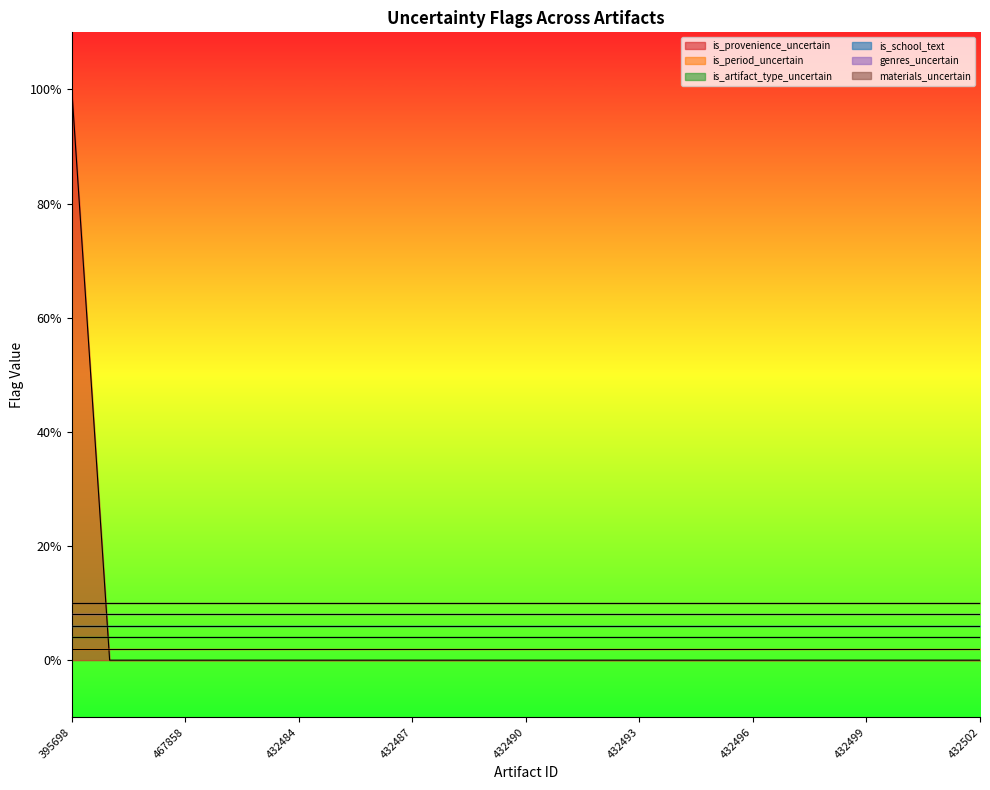

Reading left to right, what are all the values shown in this chart?

is_provenience_uncertain: 395698=1	428635=0	467859=0	467858=0	529664=0	432483=0	432484=0	432485=0	432486=0	432487=0	432488=0	432489=0	432490=0	432491=0	432492=0	432493=0	432494=0	432495=0	432496=0	432497=0	432498=0	432499=0	432500=0	432501=0	432502=0
is_period_uncertain: 395698=0	428635=0	467859=0	467858=0	529664=0	432483=0	432484=0	432485=0	432486=0	432487=0	432488=0	432489=0	432490=0	432491=0	432492=0	432493=0	432494=0	432495=0	432496=0	432497=0	432498=0	432499=0	432500=0	432501=0	432502=0
is_artifact_type_uncertain: 395698=0	428635=0	467859=0	467858=0	529664=0	432483=0	432484=0	432485=0	432486=0	432487=0	432488=0	432489=0	432490=0	432491=0	432492=0	432493=0	432494=0	432495=0	432496=0	432497=0	432498=0	432499=0	432500=0	432501=0	432502=0
is_school_text: 395698=0	428635=0	467859=0	467858=0	529664=0	432483=0	432484=0	432485=0	432486=0	432487=0	432488=0	432489=0	432490=0	432491=0	432492=0	432493=0	432494=0	432495=0	432496=0	432497=0	432498=0	432499=0	432500=0	432501=0	432502=0
genres_uncertain: 395698=0	428635=0	467859=0	467858=0	529664=0	432483=0	432484=0	432485=0	432486=0	432487=0	432488=0	432489=0	432490=0	432491=0	432492=0	432493=0	432494=0	432495=0	432496=0	432497=0	432498=0	432499=0	432500=0	432501=0	432502=0
materials_uncertain: 395698=0	428635=0	467859=0	467858=0	529664=0	432483=0	432484=0	432485=0	432486=0	432487=0	432488=0	432489=0	432490=0	432491=0	432492=0	432493=0	432494=0	432495=0	432496=0	432497=0	432498=0	432499=0	432500=0	432501=0	432502=0